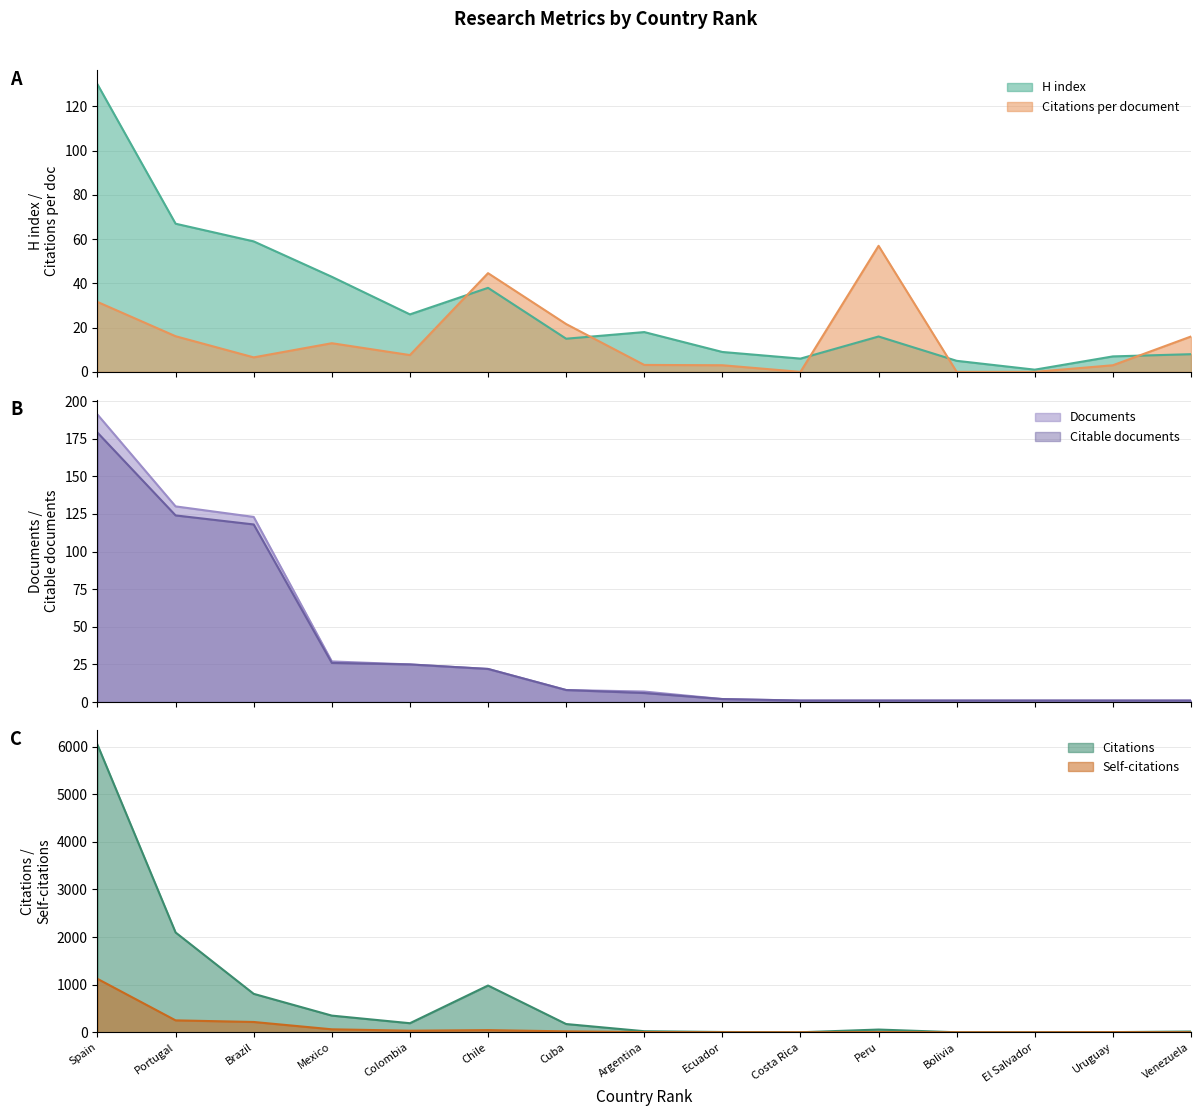

Which series has the largest total across all categories?

Citations